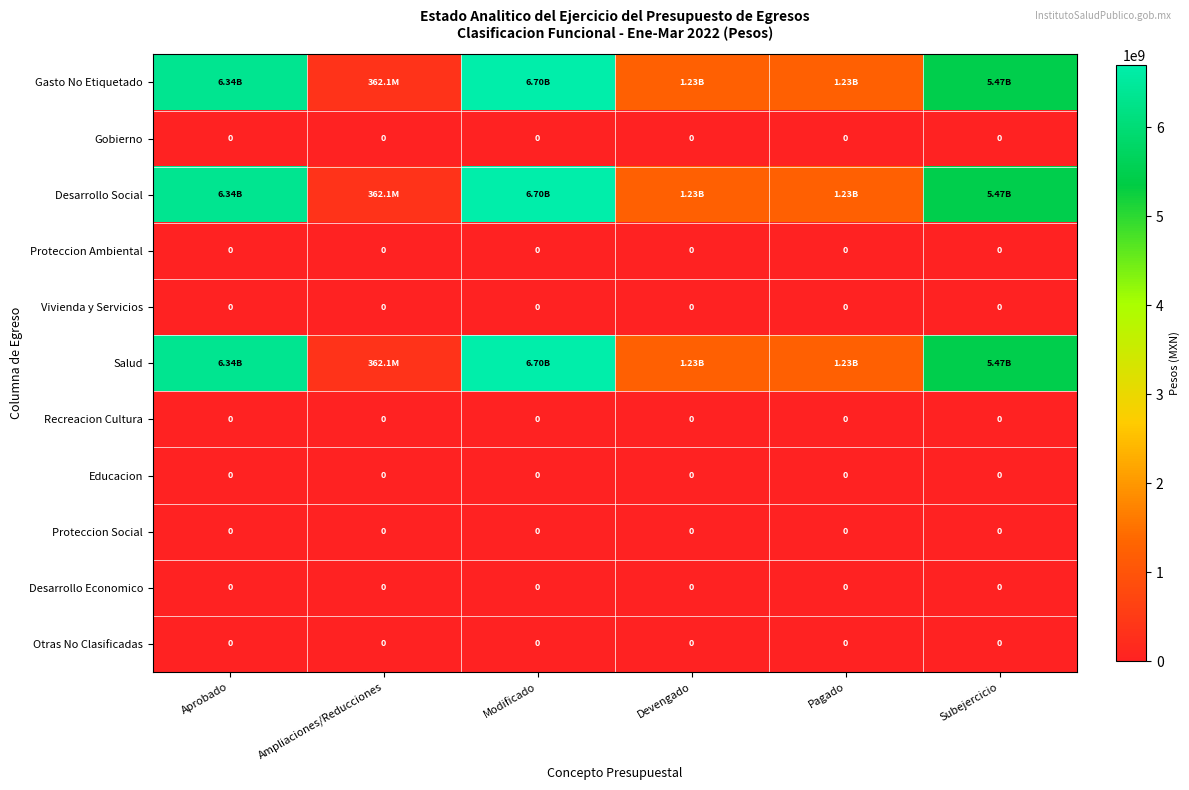

List the labels in order of Proteccion Ambiental value, largest first.

Aprobado, Ampliaciones/Reducciones, Modificado, Devengado, Pagado, Subejercicio